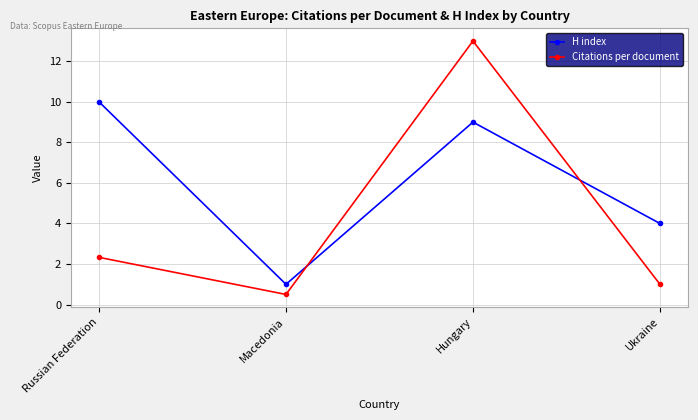

Reading left to right, extract all data points from this chart.

H index: Russian Federation=10.0	Macedonia=1.0	Hungary=9.0	Ukraine=4.0
Citations per document: Russian Federation=2.3	Macedonia=0.5	Hungary=13.0	Ukraine=1.0